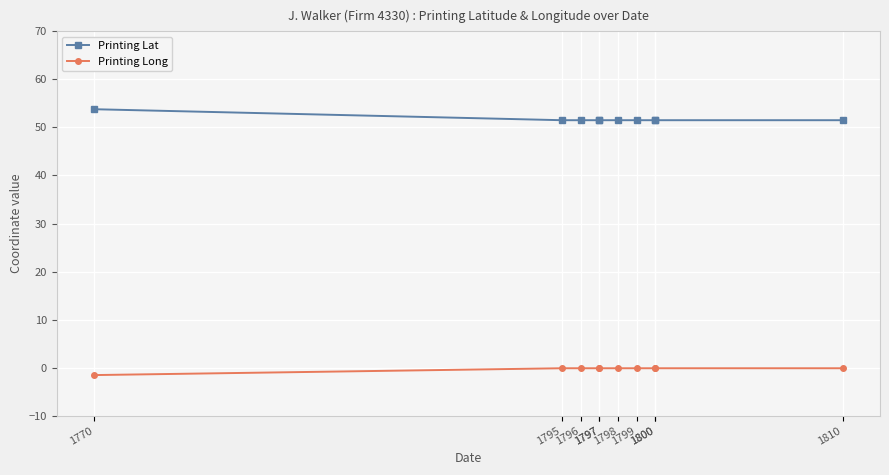

True or false: Printing Lat and Printing Long cross at least once.

False